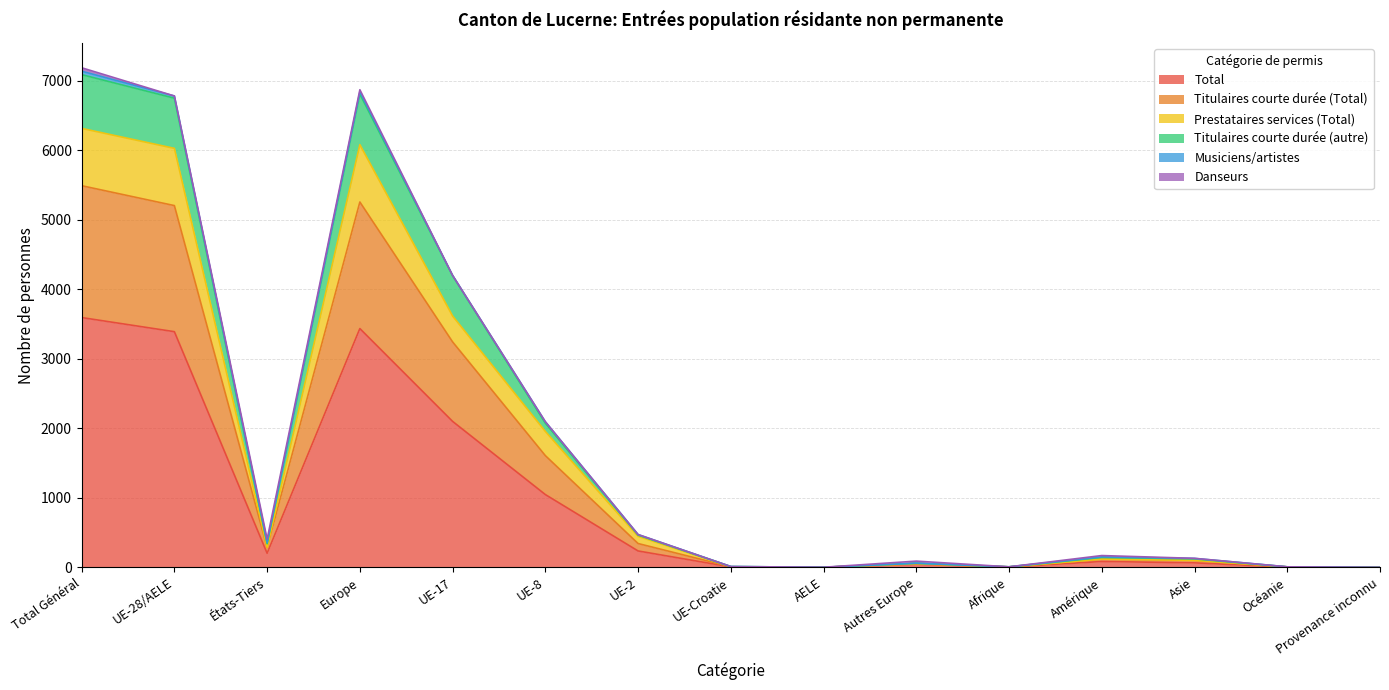

At which label does Total reach its peak?

Total Général